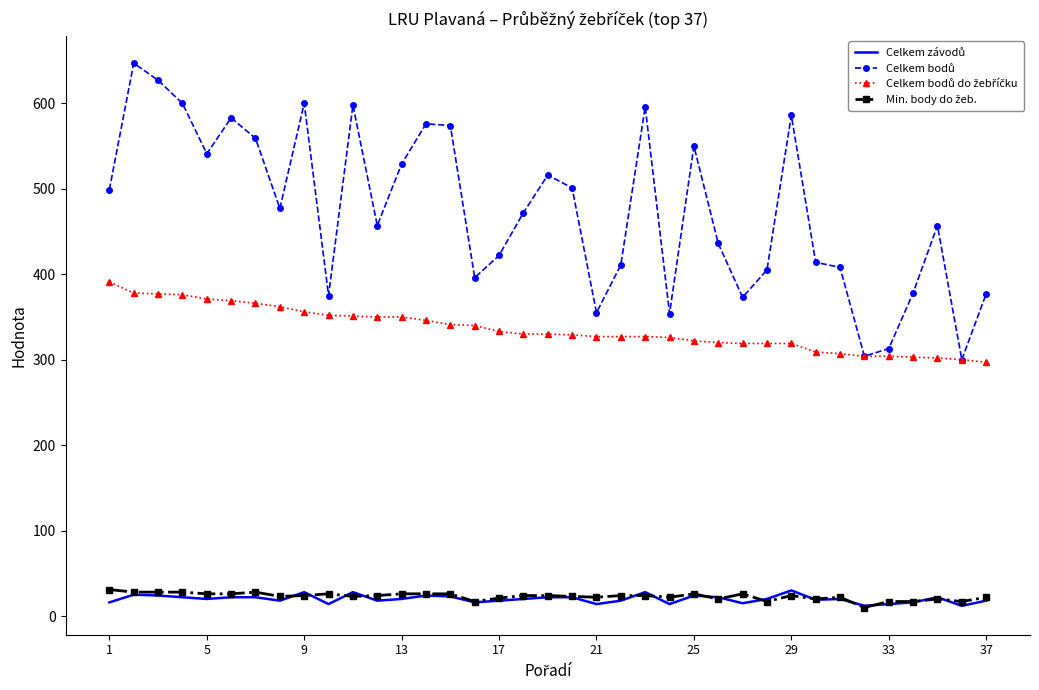

What is the greatest value displayed?

647